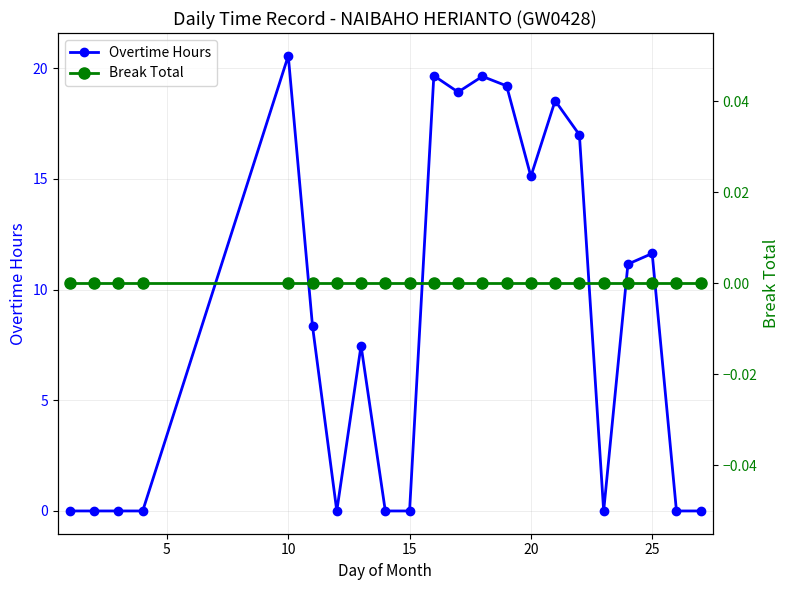

True or false: Overtime Hours has more than 2 points higher than both neighbors.

True